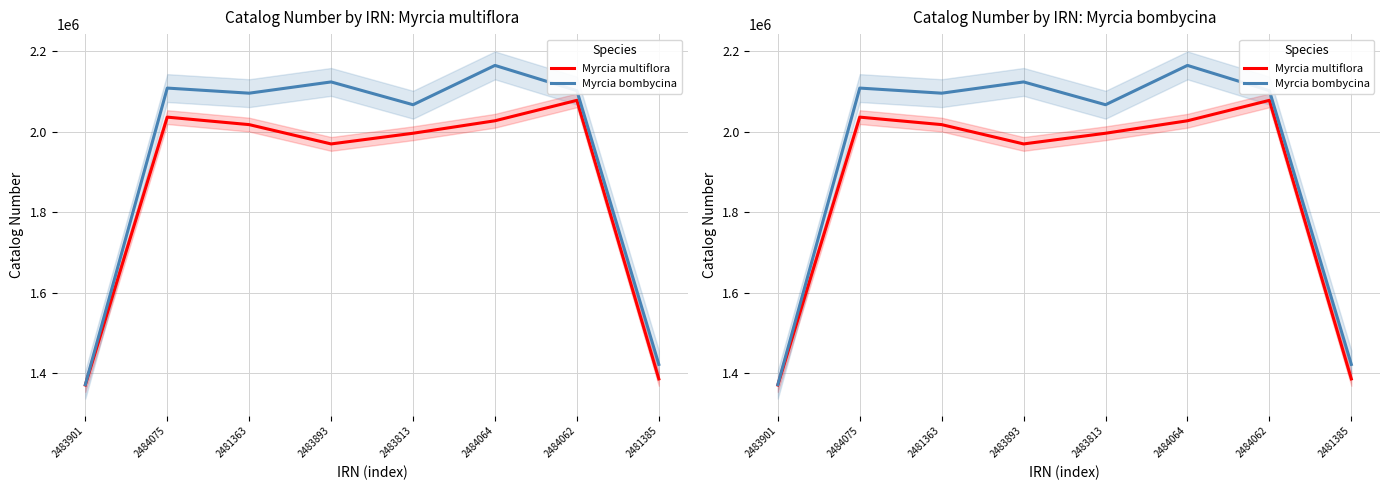

At which label does Myrcia bombycina first exceed 2102478?

2484075